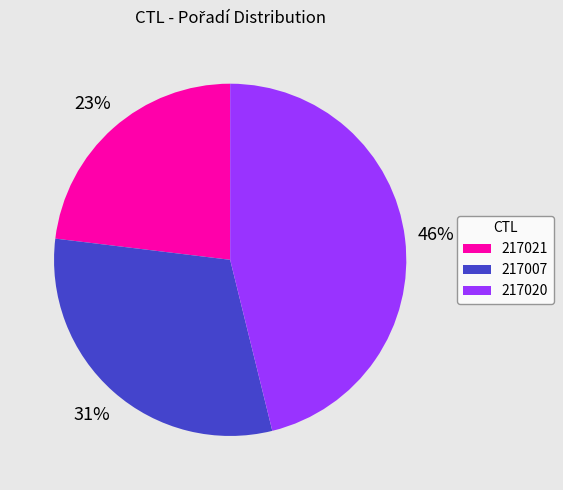

Is the sum of 217021 and 217020 greater than half?

Yes